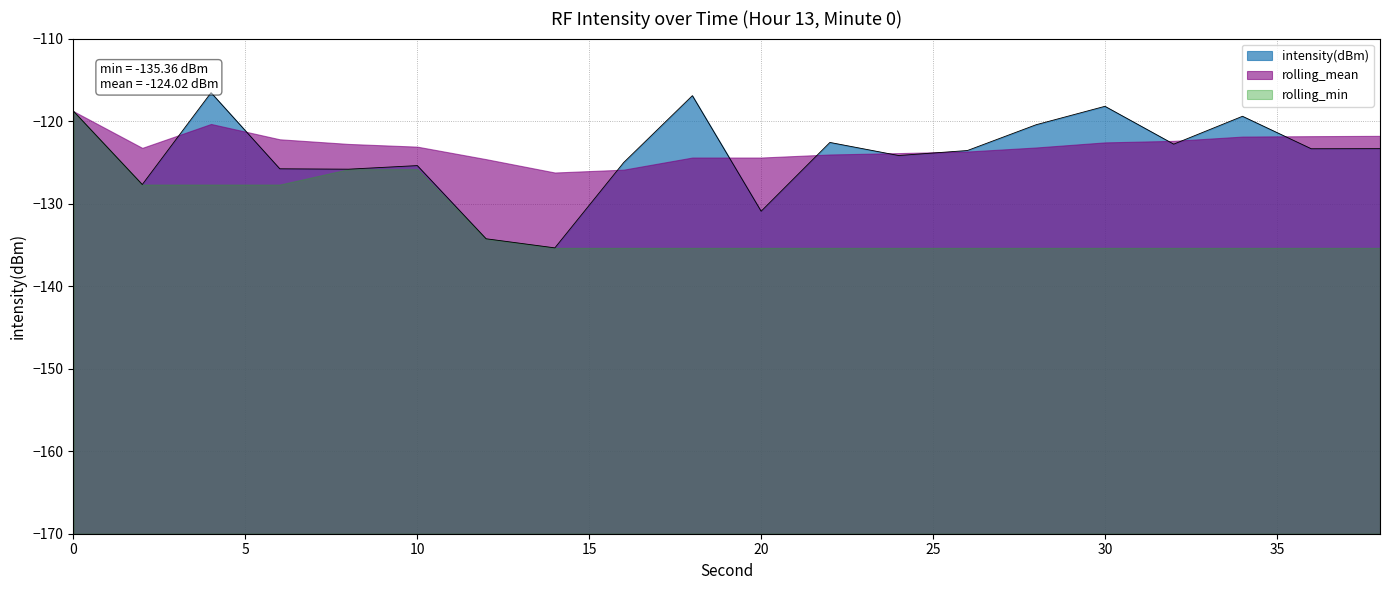

True or false: rolling_mean and rolling_min cross at least once.

False